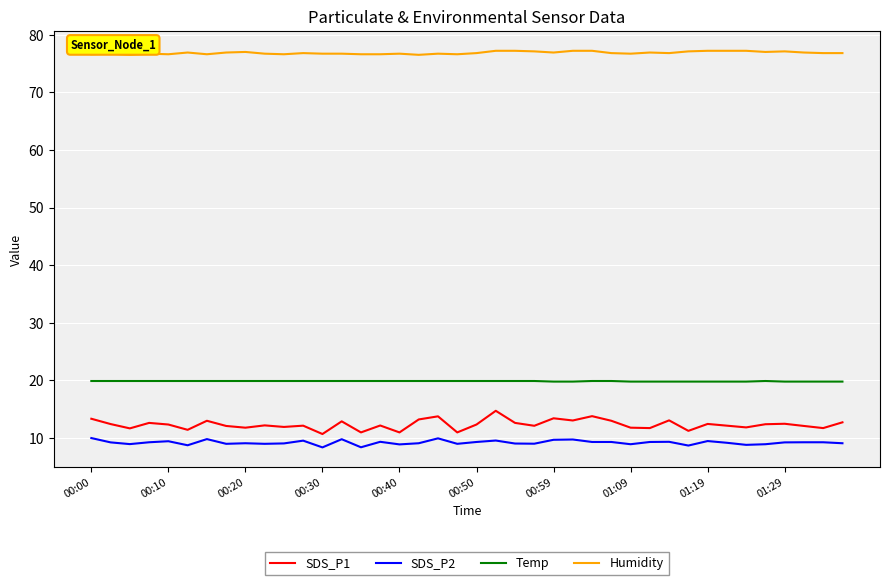

At how many categories does at least one series exceed 30?

40